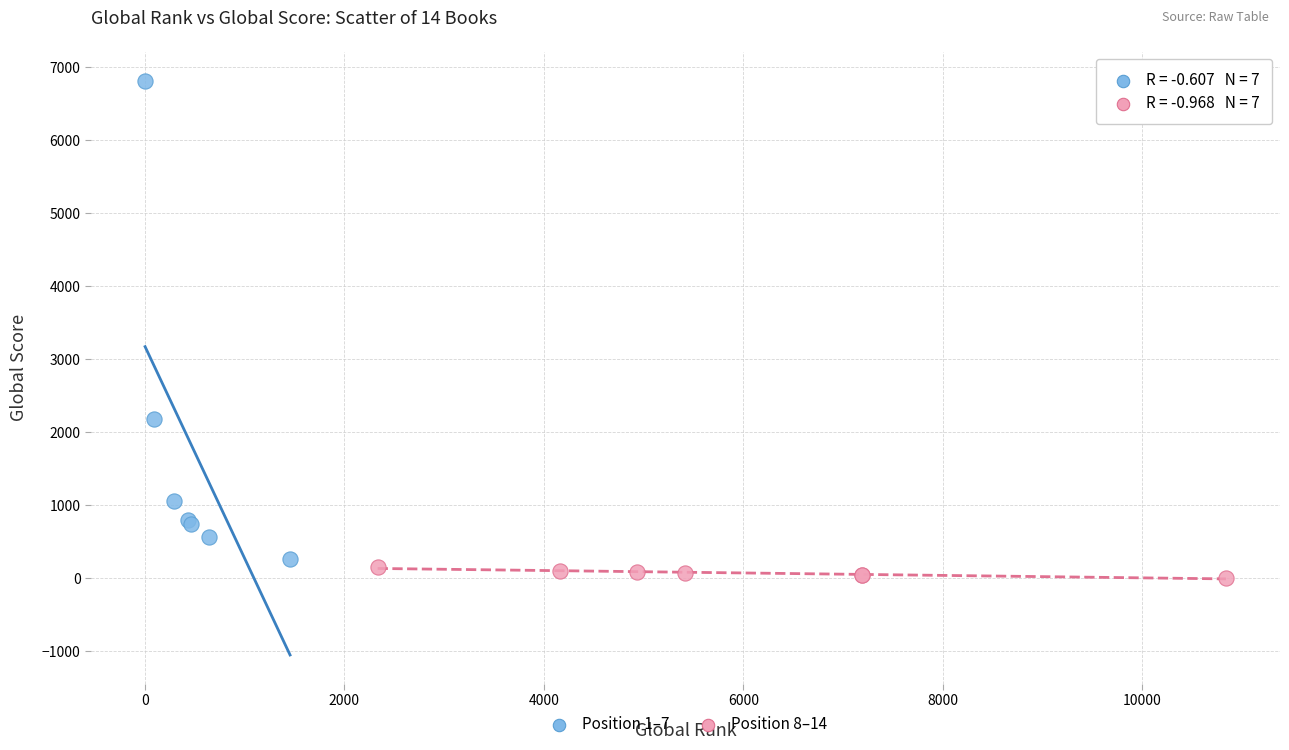

Which series reaches the minimum Y coordinate?

Position 8–14